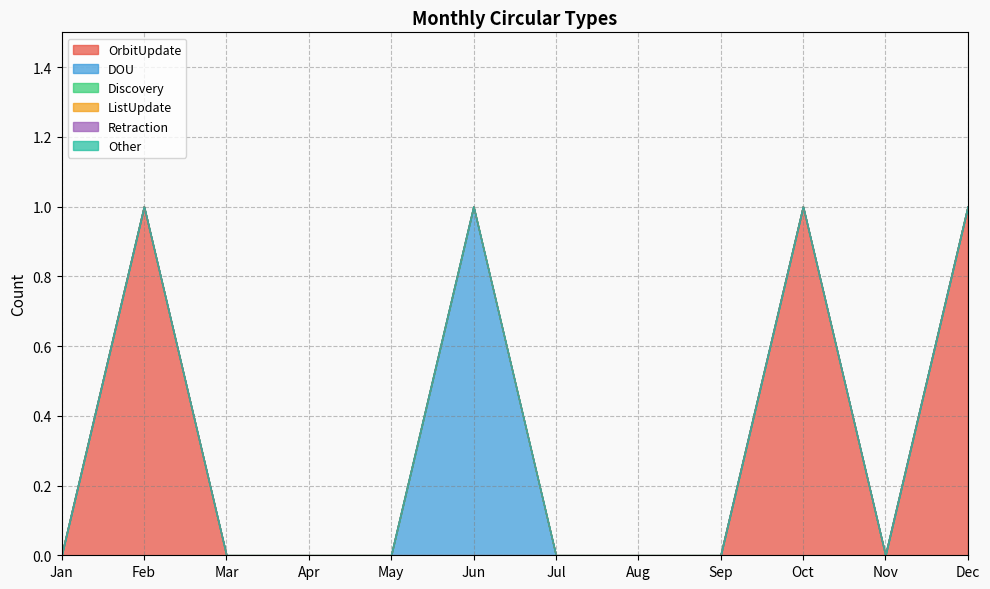

Which series has the largest total across all categories?

OrbitUpdate